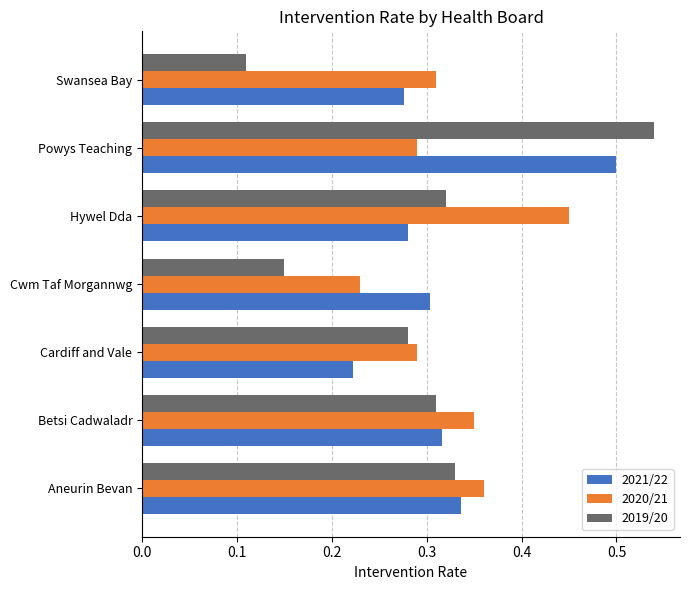

Which label corresponds to the smallest value in the chart?

Swansea Bay